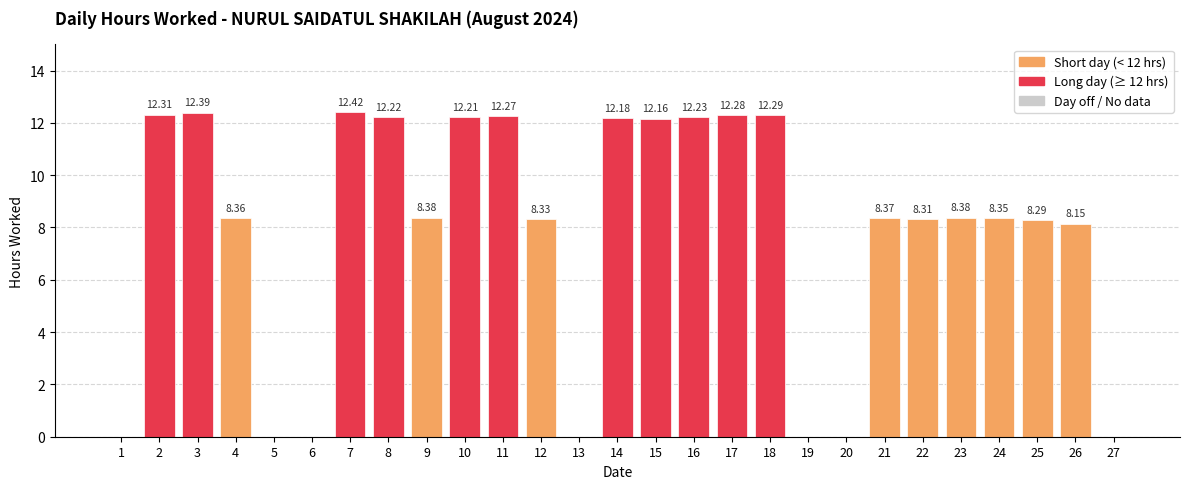

What is the change in value from 4 to 13?

-8.4